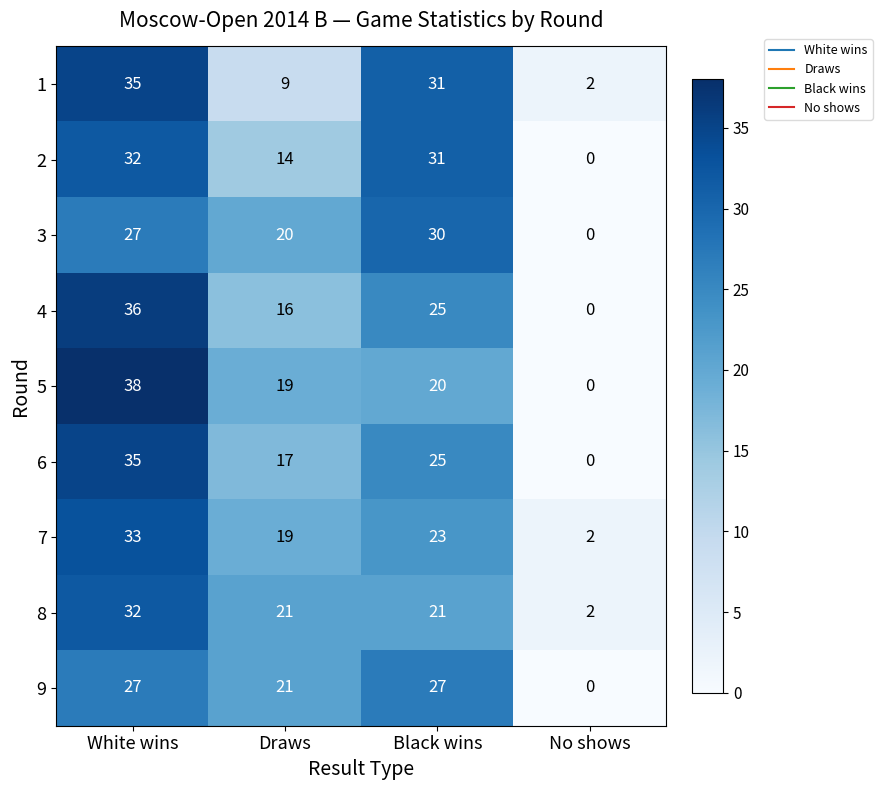

Which series has the largest range (max minus min)?

5